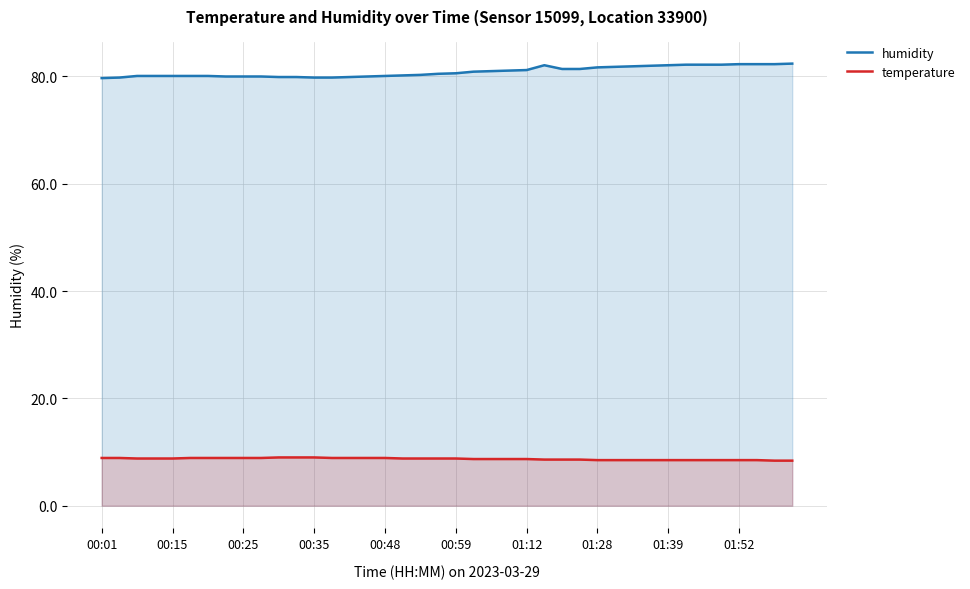

What is the spread (max minus min) of values at 01:39?

73.6